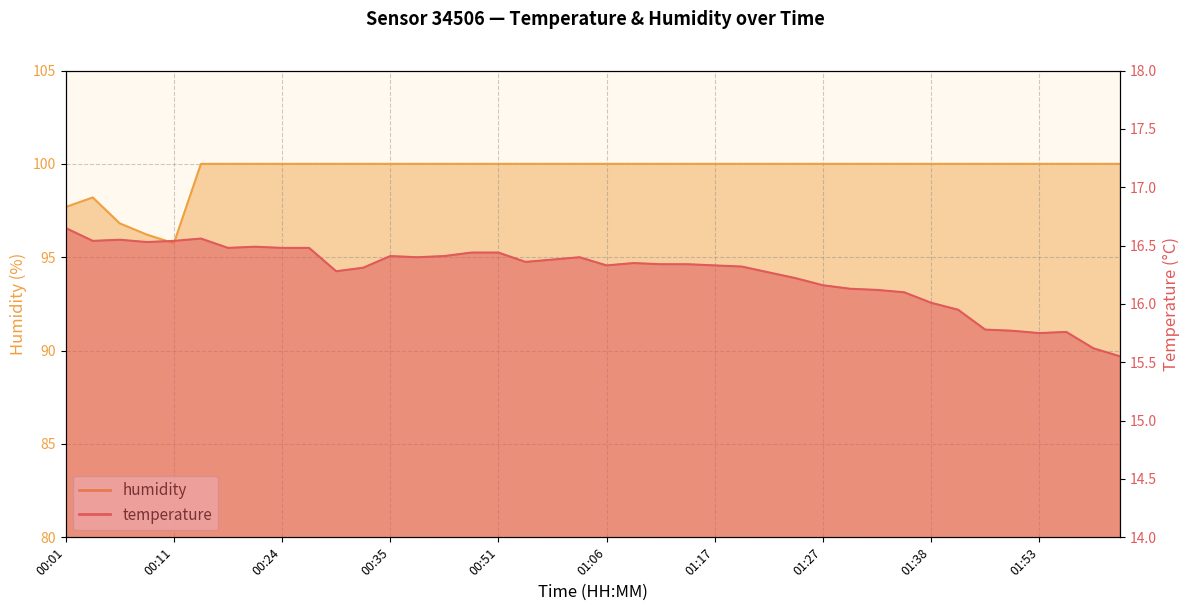

List the labels in order of humidity value, smallest first.

00:11, 00:09, 00:06, 00:01, 00:04, 00:17, 00:19, 00:22, 00:24, 00:27, 00:30, 00:32, 00:35, 00:43, 00:45, 00:48, 00:51, 00:53, 00:56, 00:58, 01:06, 01:09, 01:12, 01:14, 01:17, 01:19, 01:22, 01:25, 01:27, 01:30, 01:33, 01:35, 01:38, 01:40, 01:48, 01:51, 01:53, 01:56, 01:58, 02:01